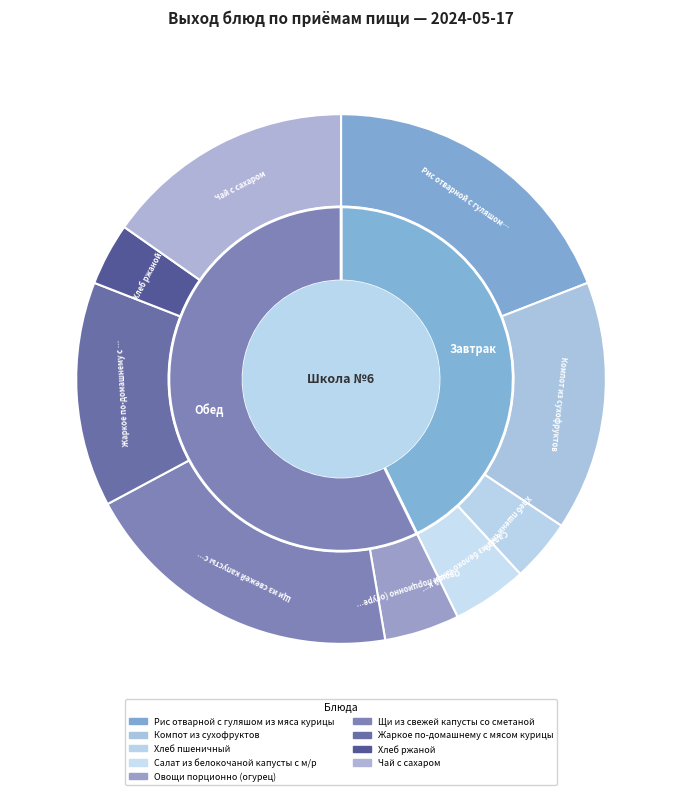

How many slices are in this pie chart?

9